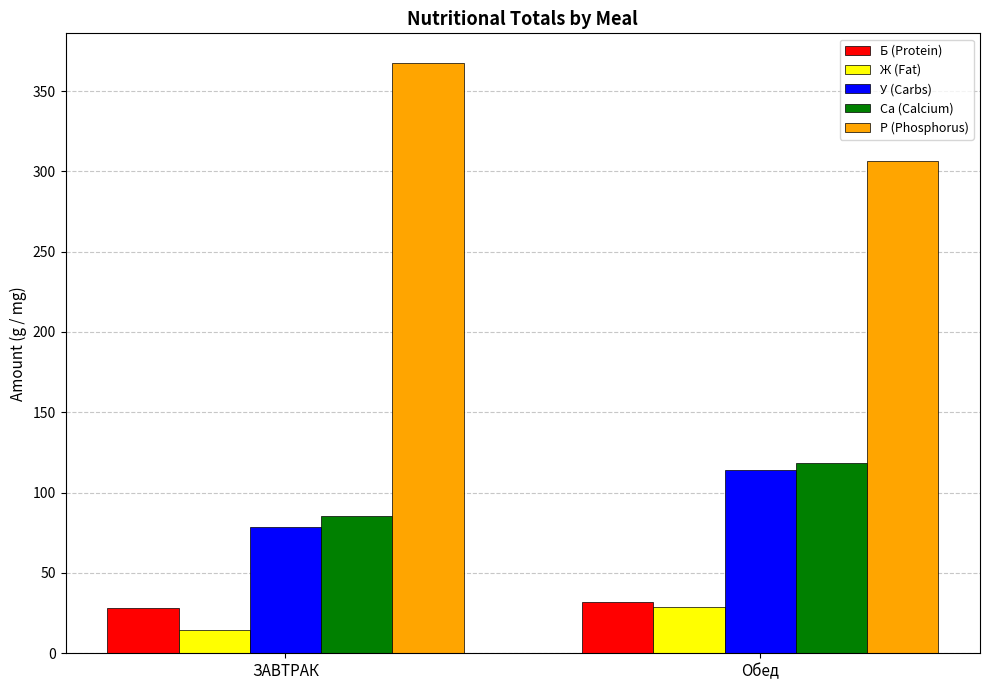

True or false: Ж (Fat) has a value of 41.7 at Обед.

False